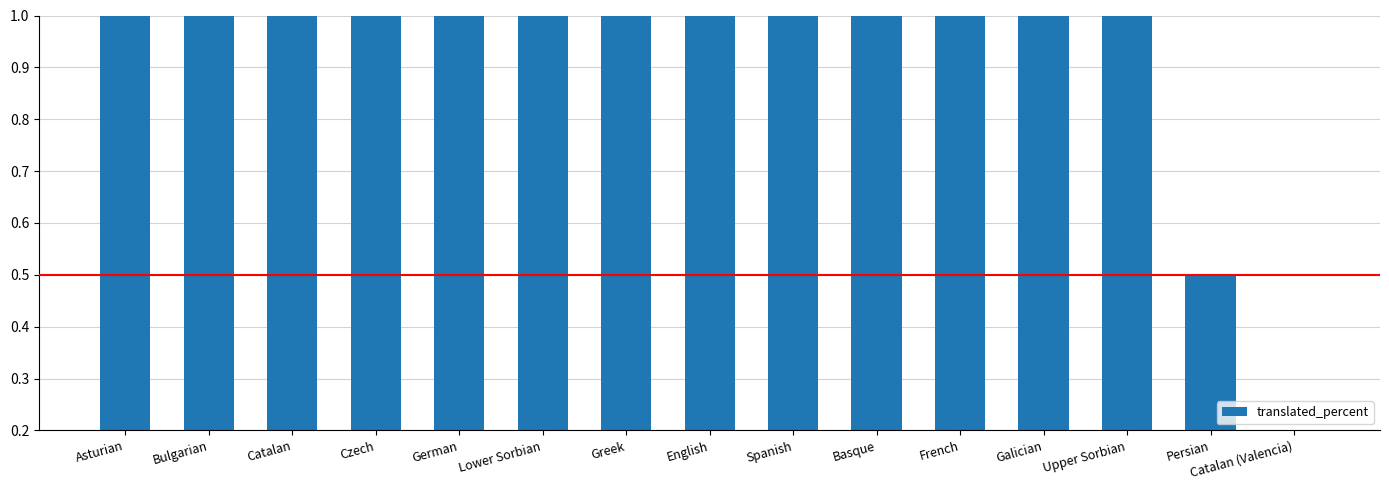

True or false: the data shows 1.0 at Upper Sorbian.

True